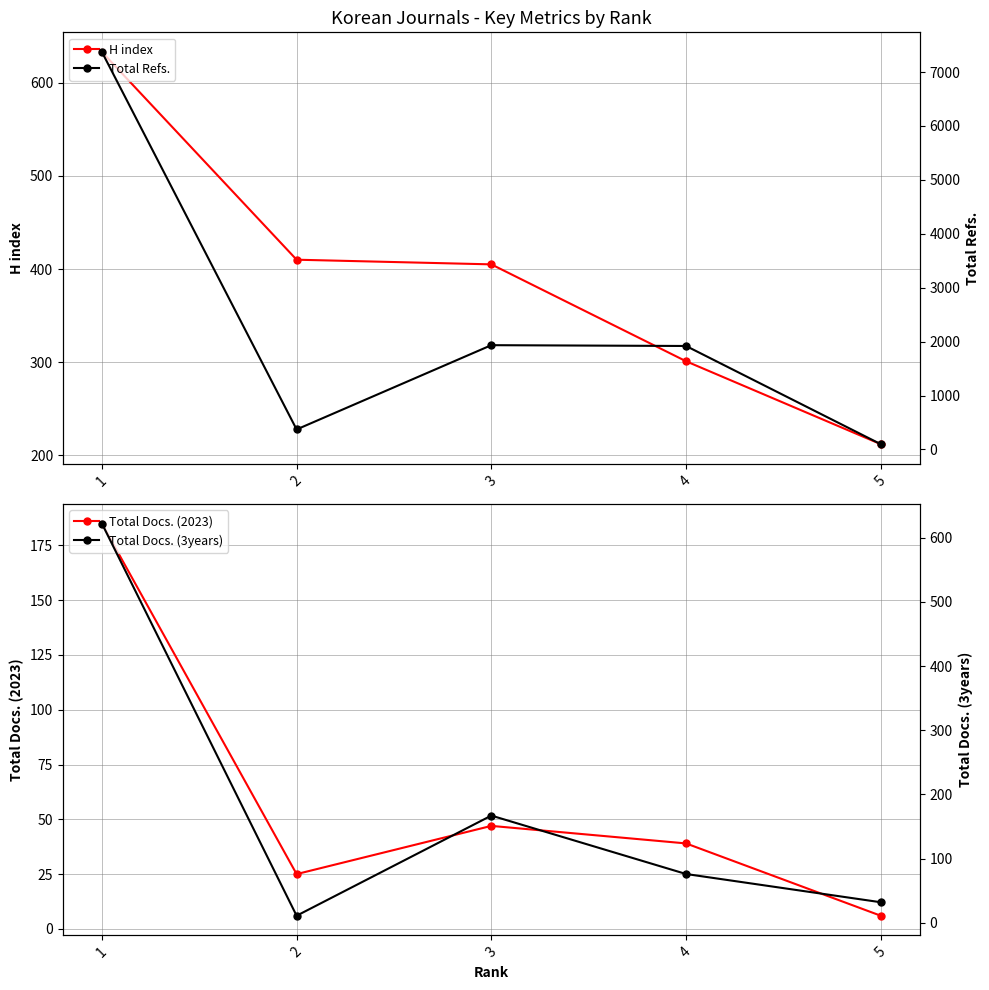

List the series in order of their peak value, lowest first.

Total Docs. (2023), Total Docs. (3years), H index, Total Refs.